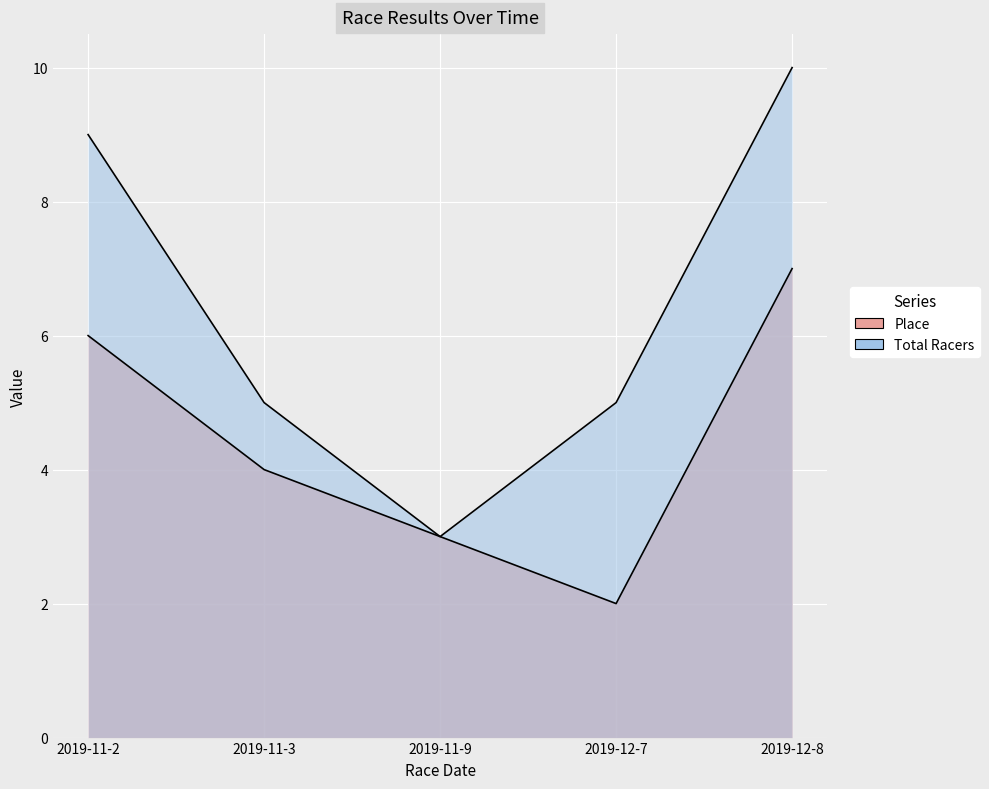

True or false: Total Racers and Place intersect in this chart.

False